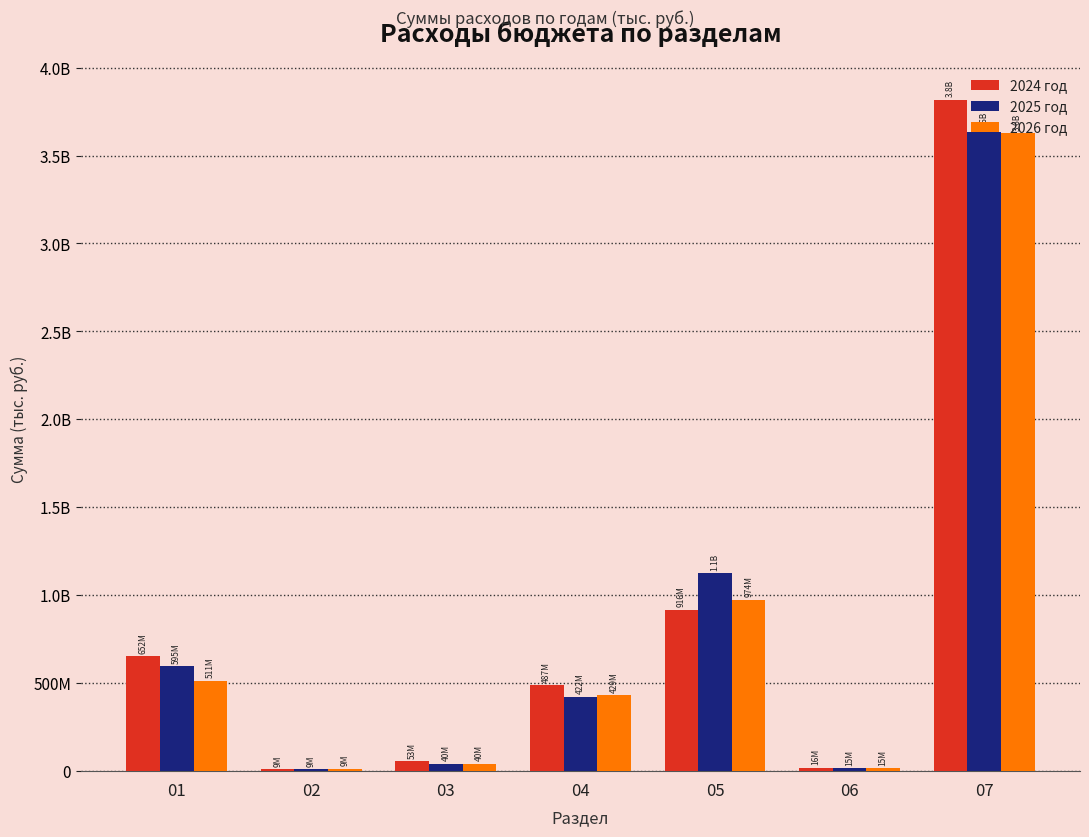

Reading left to right, list all the values displayed in this chart.

2024 год: 01=651568075.2	02=8674010.0	03=53102657.3	04=487295917.6	05=915875815.8	06=16033000.0	07=3818077544.9
2025 год: 01=595388859.0	02=8963580.0	03=40482700.0	04=422296300.0	05=1123205810.0	06=14820500.0	07=3633713384.7
2026 год: 01=511430205.0	02=9446400.0	03=40482700.0	04=428675900.0	05=973781584.9	06=14820500.0	07=3626133044.9